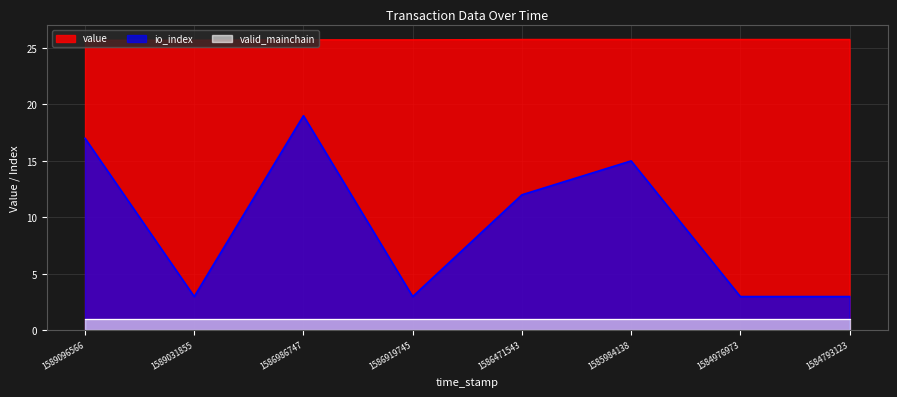

True or false: valid_mainchain and io_index intersect in this chart.

False